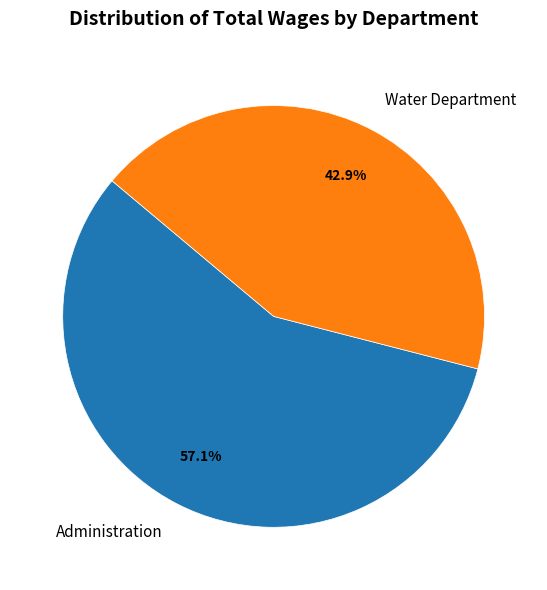

True or false: Water Department accounts for 1% of the total.

False